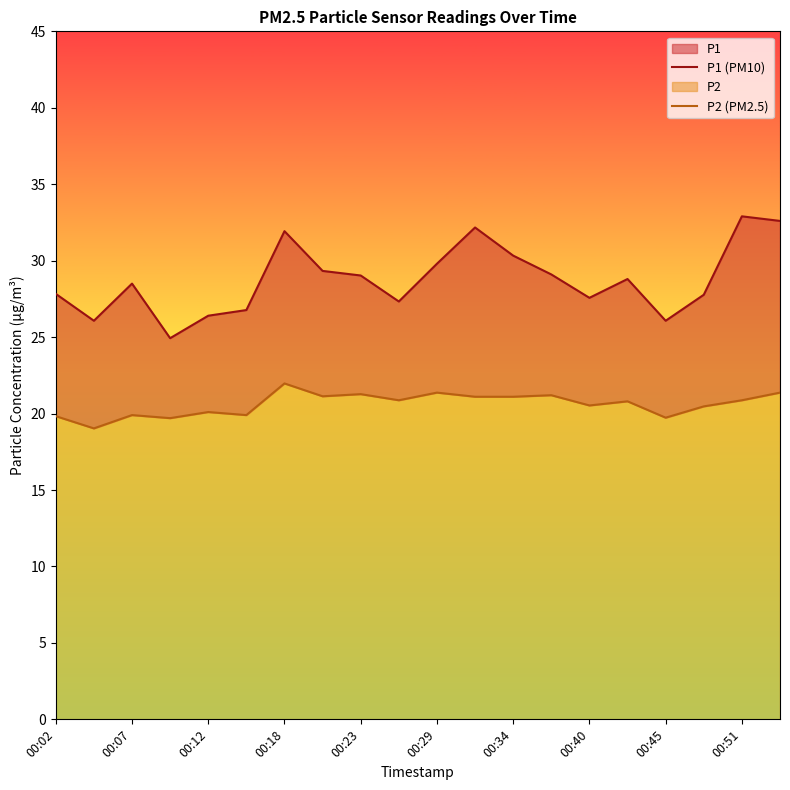

What is the sum of the P2 (PM2.5) values at 00:40 and 18?

42.0